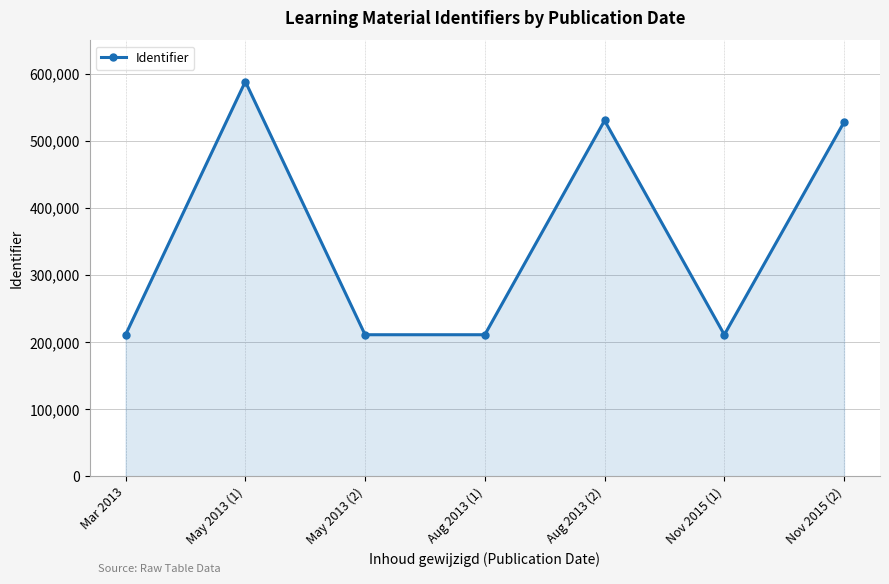

What is the label of the 2nd point from the right?

Nov 2015 (1)